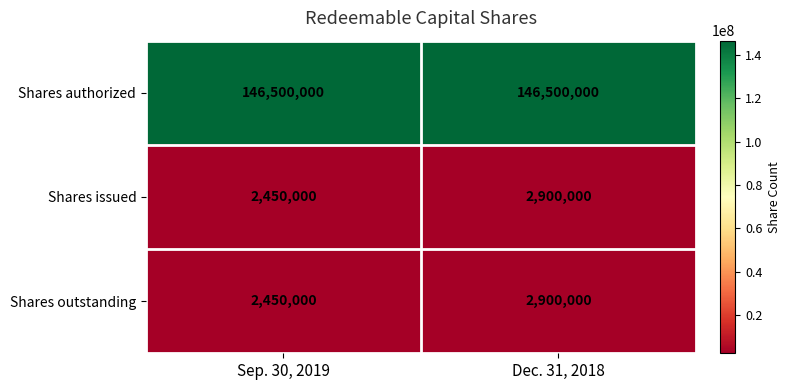

What is the sum of all Shares authorized values?

293000000